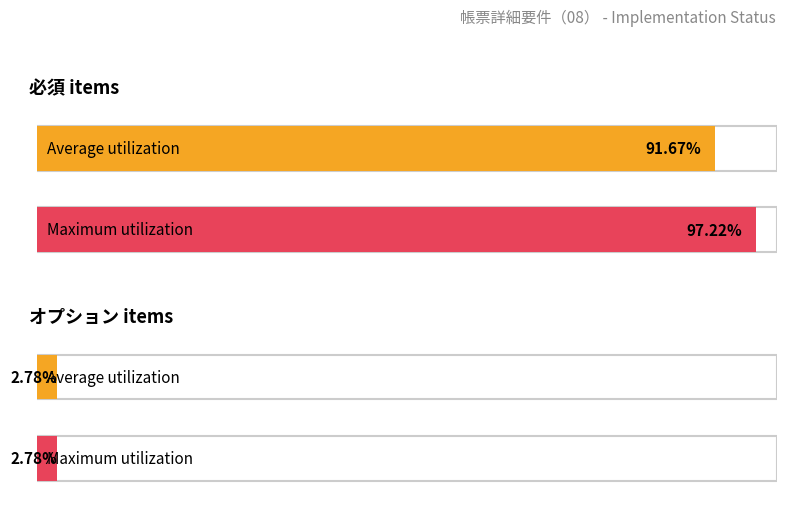

At which label does Average utilization reach its minimum?

オプション